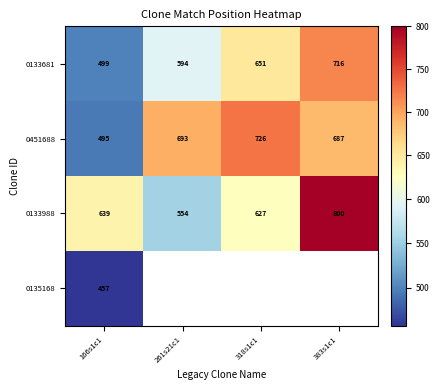

What is the average value of the 0451688 series?

650